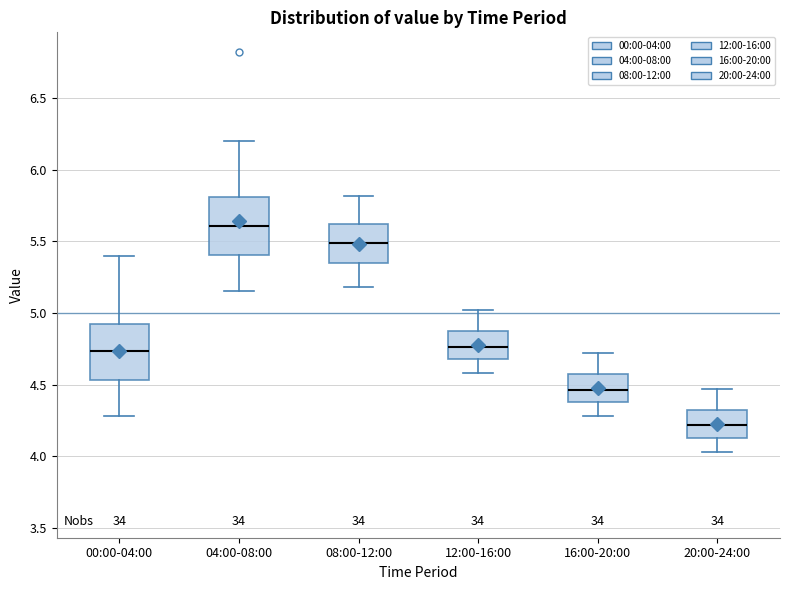

Reading left to right, read every box against the y-axis: the position of its median line, the range the box covers, and the ends of its whiskers. The values are not printed on the chart, so give them approximately, as read against the axis.

00:00-04:00: median 4.75, box 4.55 to 4.90, whiskers 4.30 to 5.40
04:00-08:00: median 5.60, box 5.40 to 5.80, whiskers 5.15 to 6.20
08:00-12:00: median 5.50, box 5.35 to 5.60, whiskers 5.20 to 5.80
12:00-16:00: median 4.75, box 4.70 to 4.85, whiskers 4.60 to 5.00
16:00-20:00: median 4.45, box 4.40 to 4.55, whiskers 4.30 to 4.70
20:00-24:00: median 4.20, box 4.15 to 4.30, whiskers 4.05 to 4.45